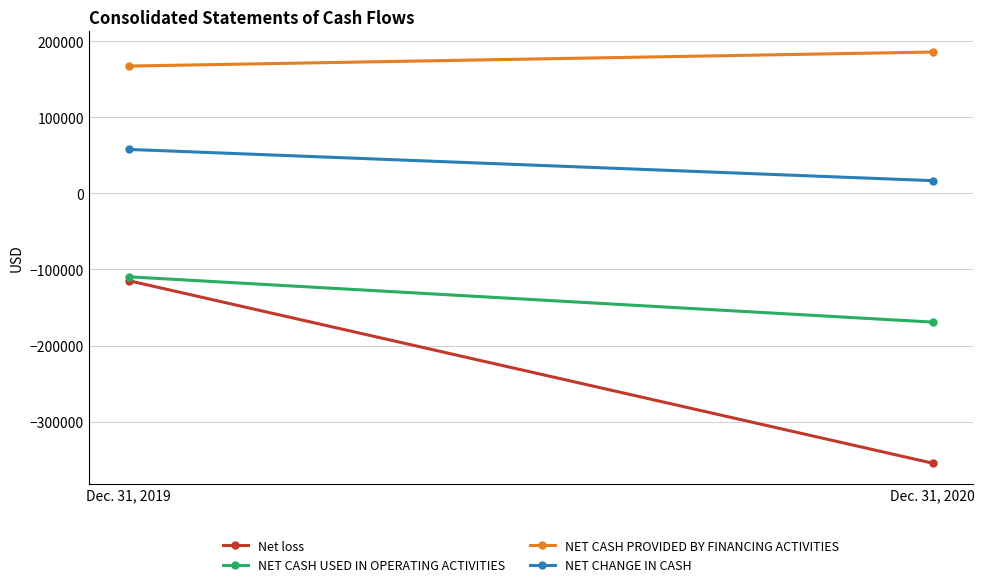

Reading left to right, extract all data points from this chart.

Net loss: Dec. 31, 2019=-114750	Dec. 31, 2020=-354777
NET CASH USED IN OPERATING ACTIVITIES: Dec. 31, 2019=-109620	Dec. 31, 2020=-169196
NET CASH PROVIDED BY FINANCING ACTIVITIES: Dec. 31, 2019=167556	Dec. 31, 2020=186028
NET CHANGE IN CASH: Dec. 31, 2019=57936	Dec. 31, 2020=16832